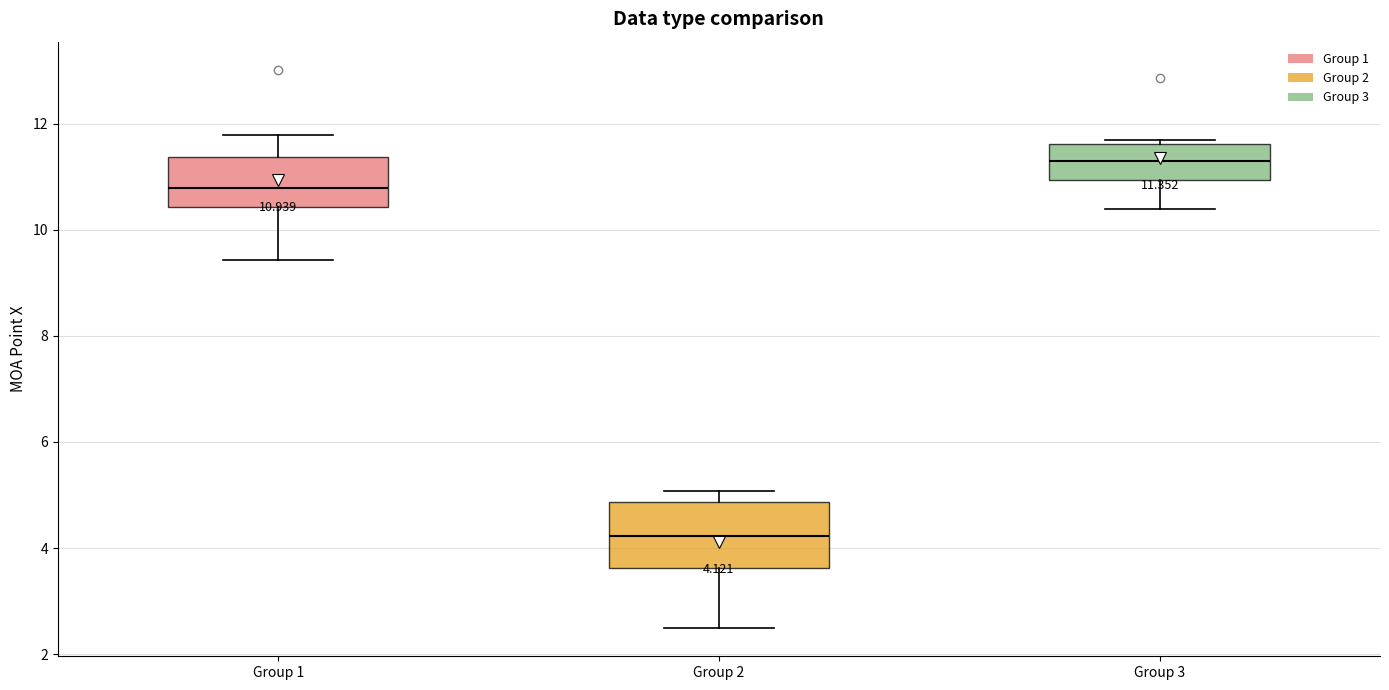

Which box is the tallest, from its lower edge to its upper edge?

Group 2